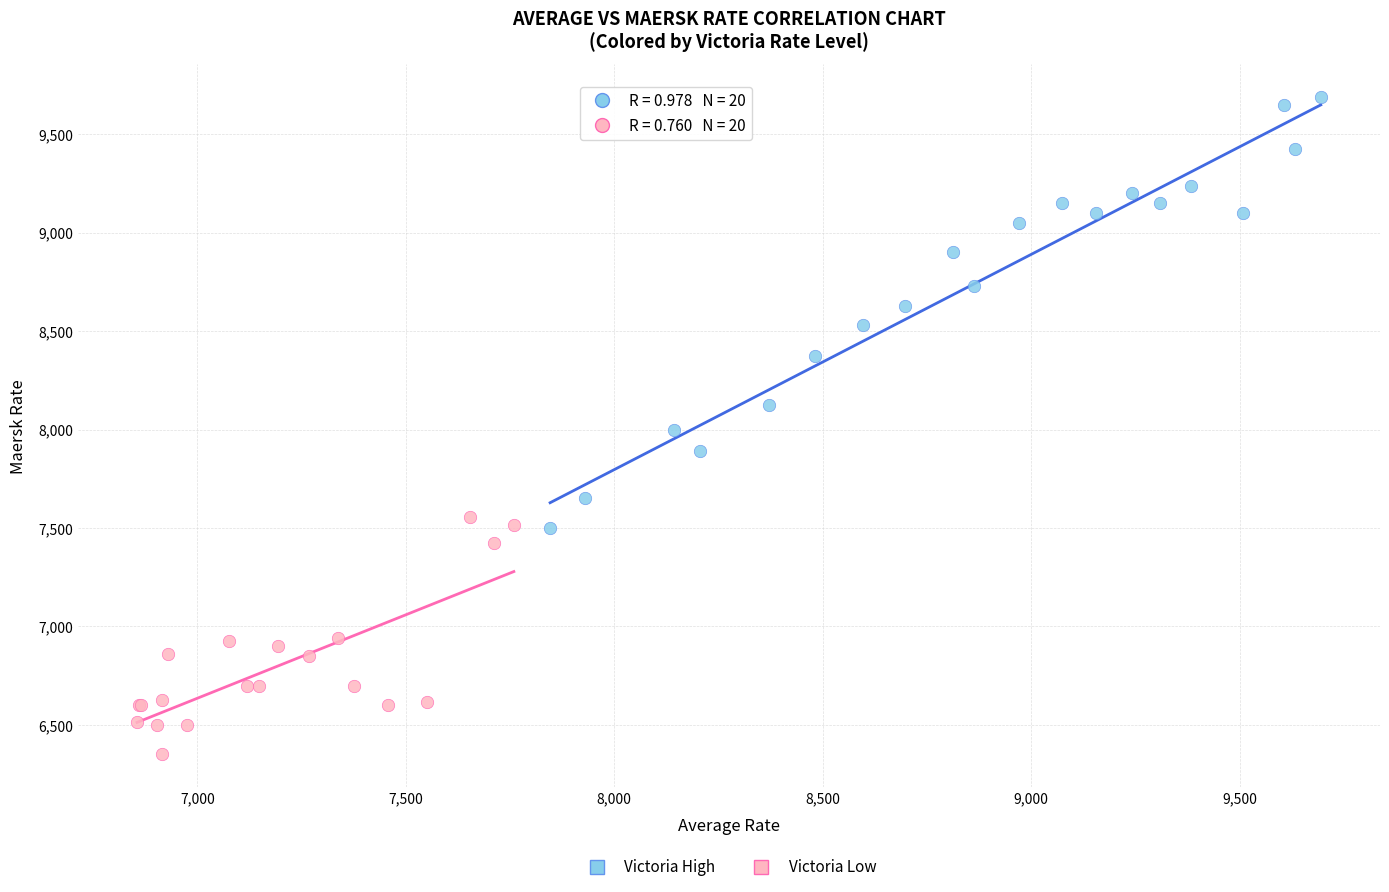

Which series reaches the minimum Y coordinate?

Victoria Low